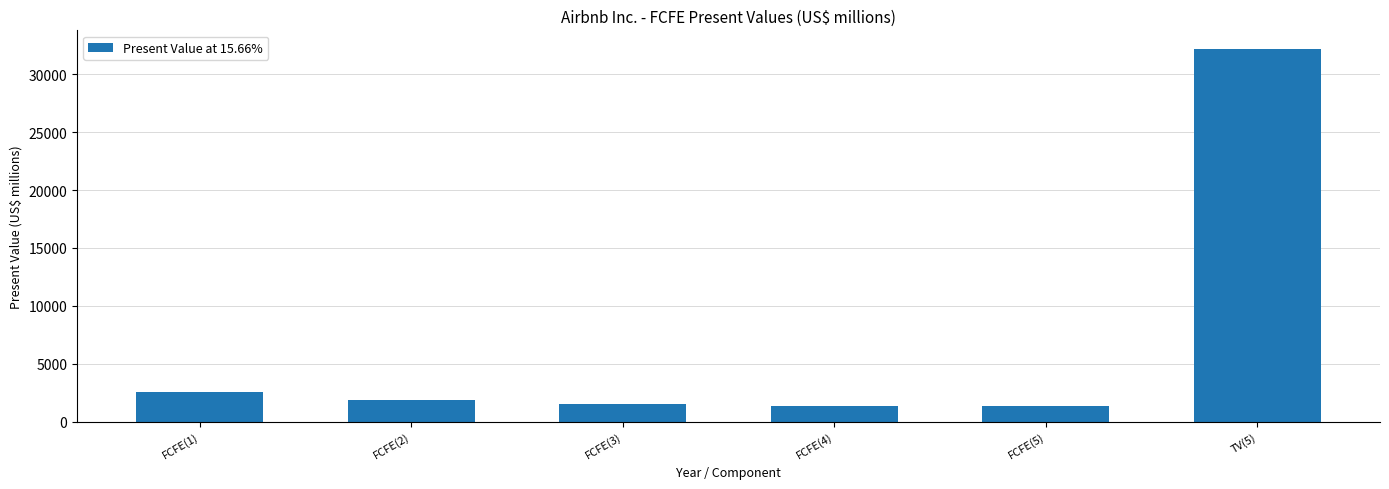

Where is the data nearest to the value 16750?

FCFE(1)